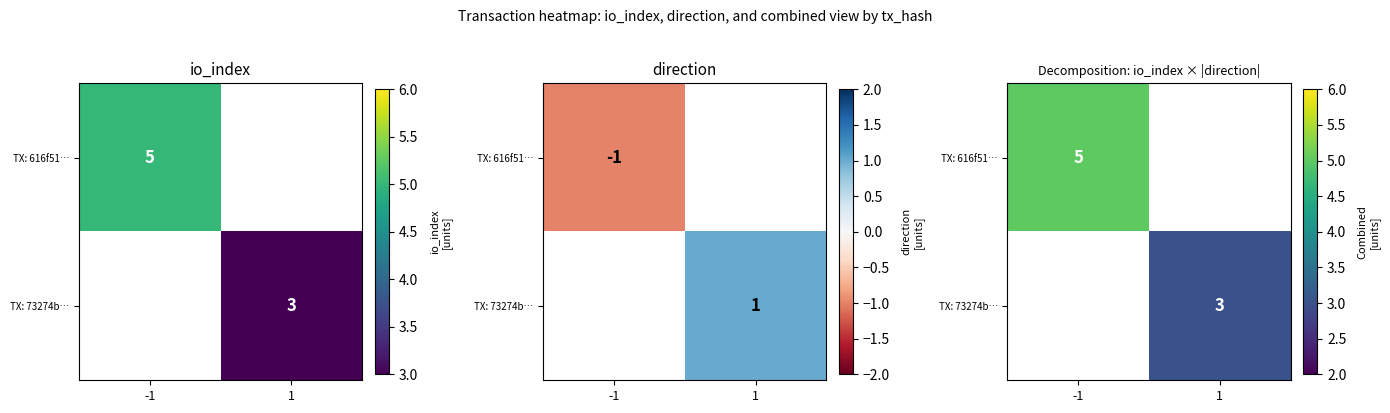

Is it true that TX: 616f51… equals 2.9 at -1?

False